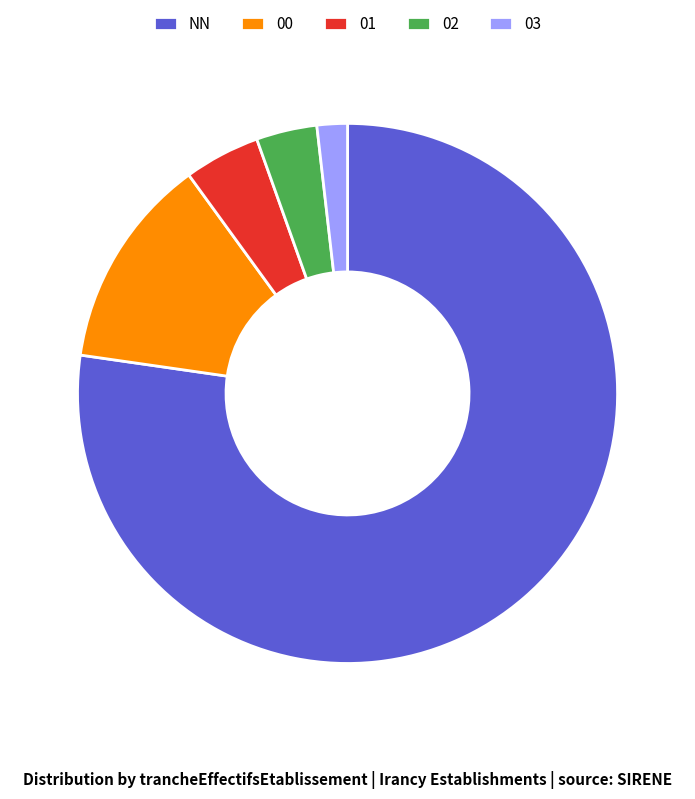

Does any single category account for the majority?

Yes